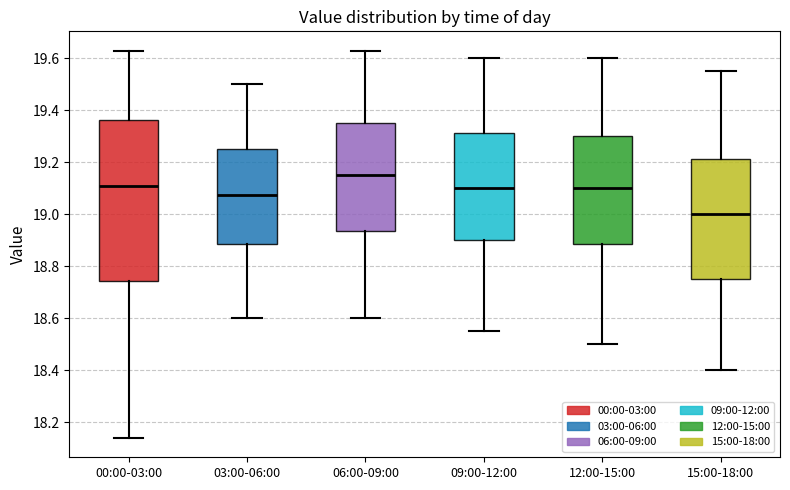

Reading left to right, transcribe this box plot: for each box, give where its median line is, the range the box spans, and where its two whiskers end, as read against the y-axis. The values are not printed on the chart, so give them approximately, as read against the axis.

00:00-03:00: median 19.12, box 18.74 to 19.36, whiskers 18.14 to 19.64
03:00-06:00: median 19.08, box 18.88 to 19.26, whiskers 18.60 to 19.50
06:00-09:00: median 19.16, box 18.94 to 19.36, whiskers 18.60 to 19.64
09:00-12:00: median 19.10, box 18.90 to 19.32, whiskers 18.56 to 19.60
12:00-15:00: median 19.10, box 18.88 to 19.30, whiskers 18.50 to 19.60
15:00-18:00: median 19.00, box 18.76 to 19.22, whiskers 18.40 to 19.56